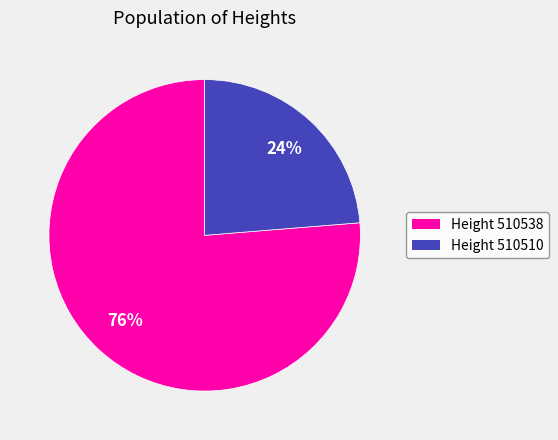

Which slice represents more than half of the pie?

Height 510538